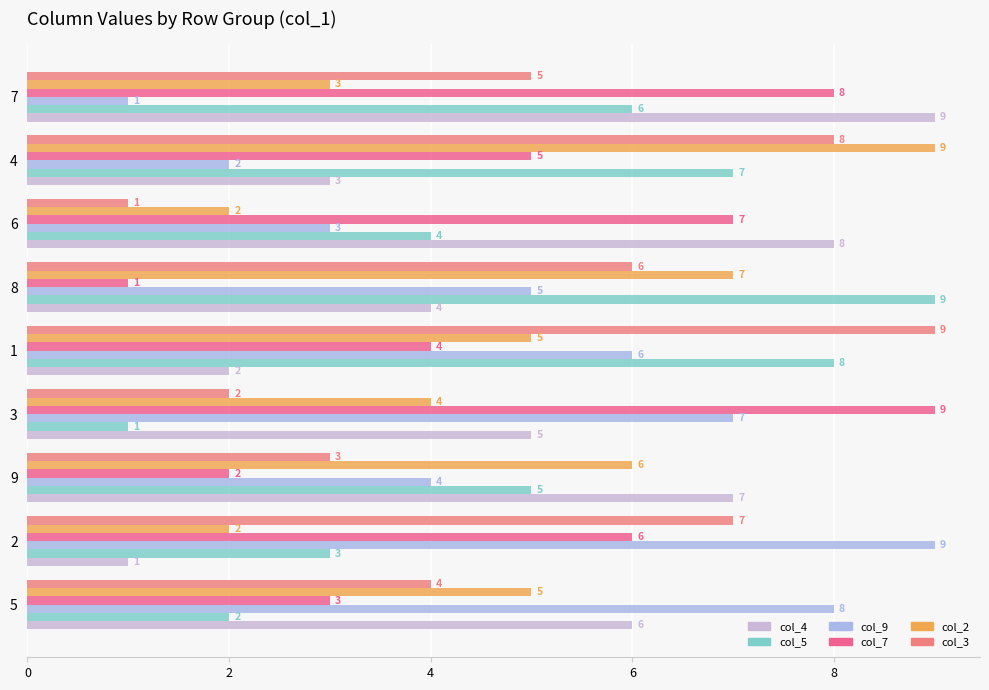

How many categories are shown in the chart?

9